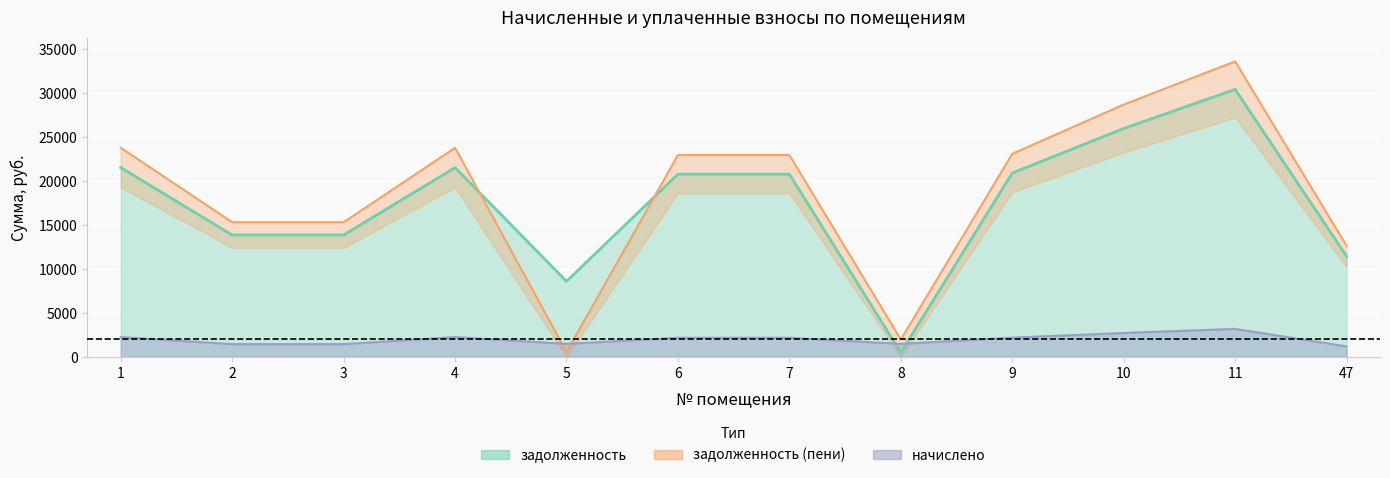

How many data points does each series have?

12